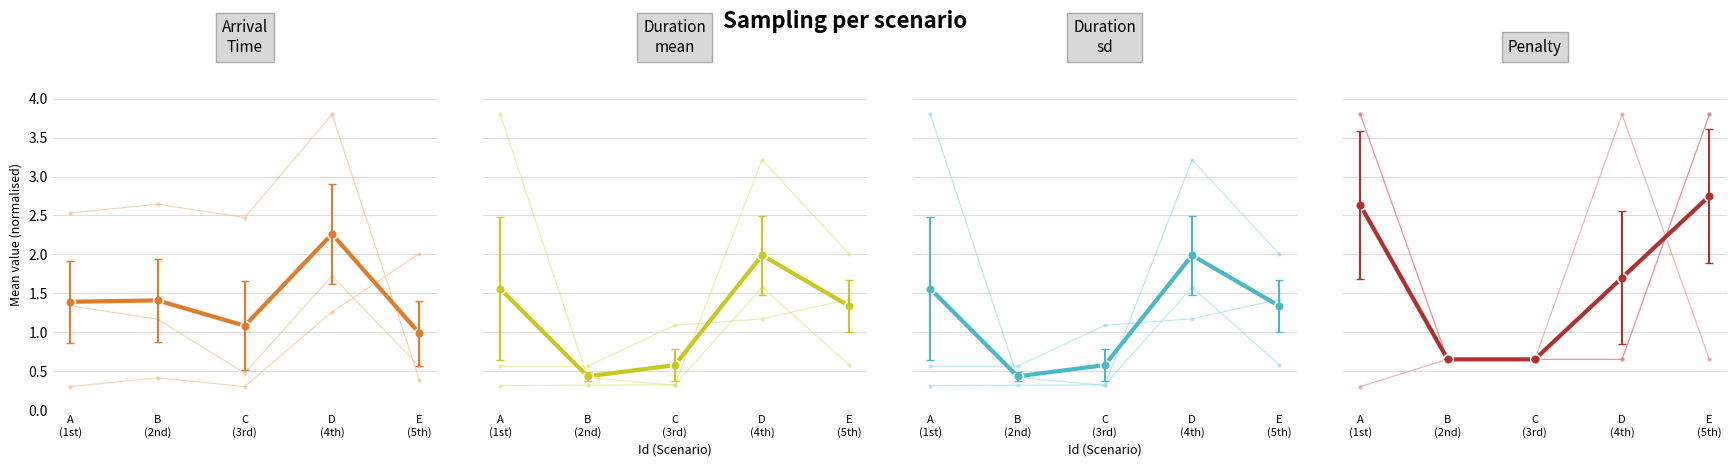

True or false: Duration_mean and Duration_sd cross at least once.

False